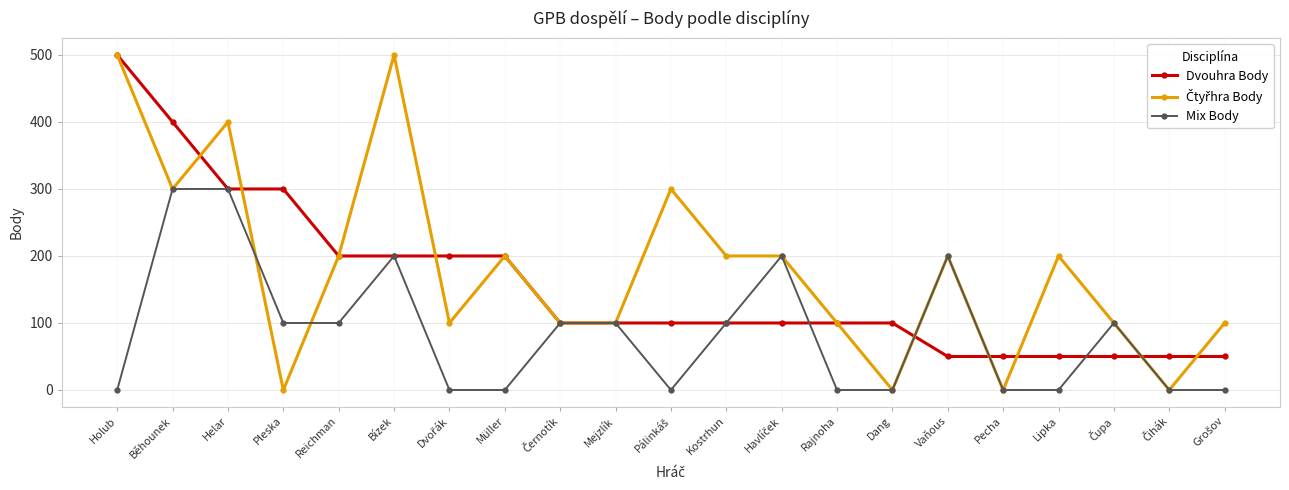

What is the maximum value for Dvouhra Body?

500